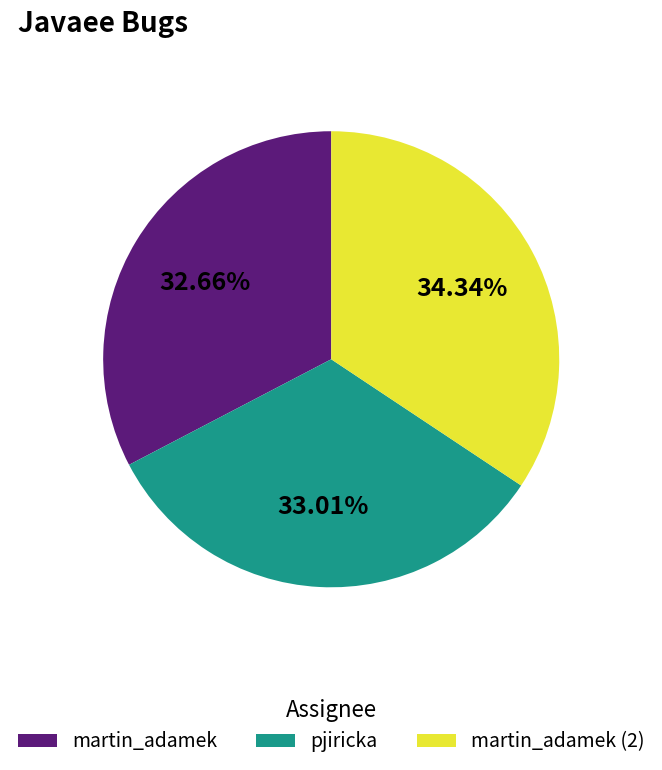

Which slice is the largest?

martin_adamek (2)